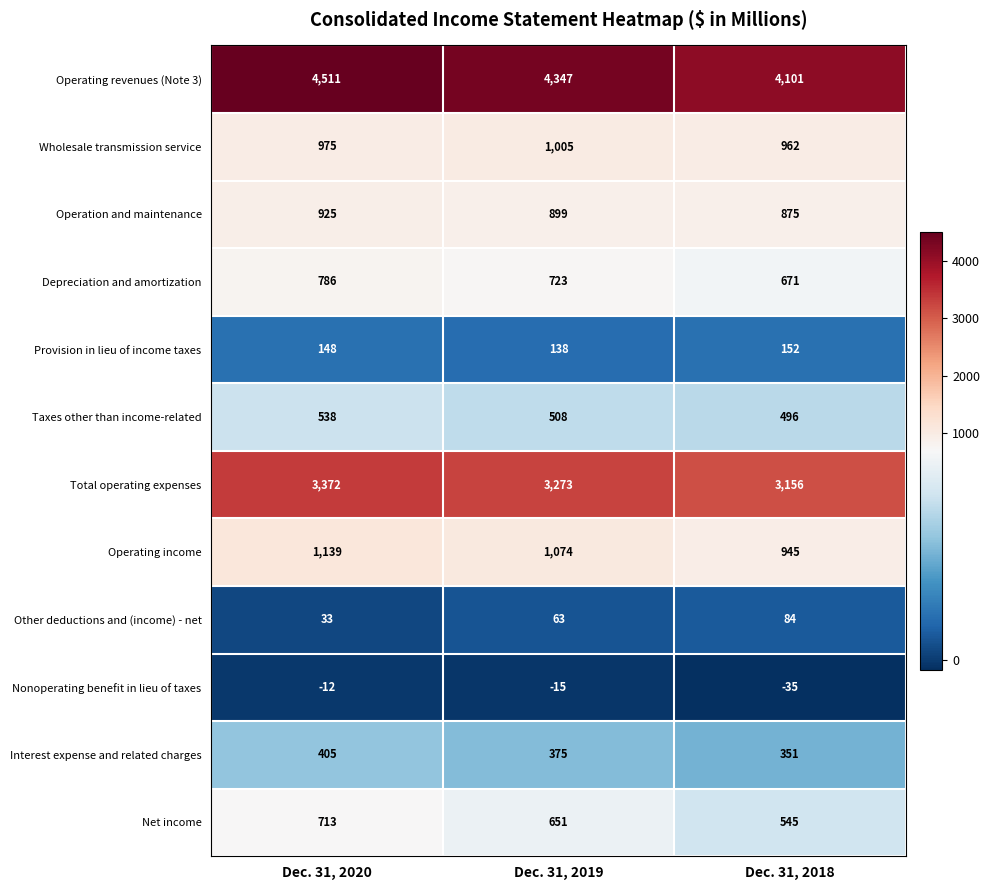

What is the sum of the Other deductions and (income) - net values at Dec. 31, 2019 and Dec. 31, 2018?

147